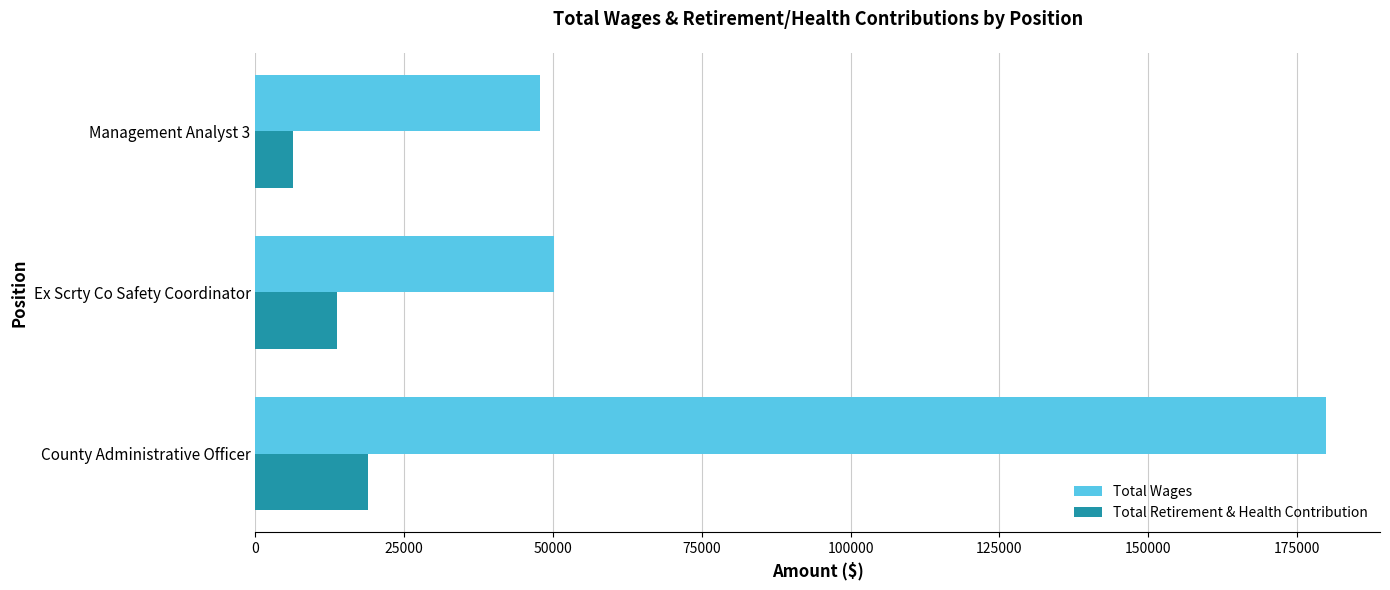

Rank the series by their average value, from highest to lowest.

Total Wages, Total Retirement & Health Contribution